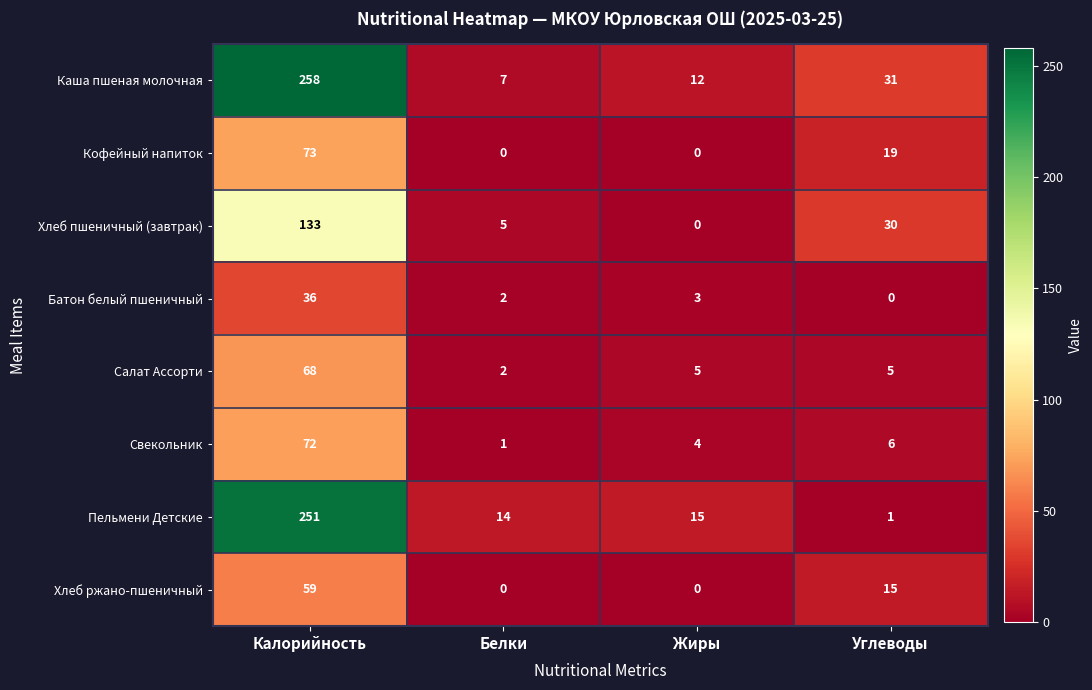

What is the sum of all Кофейный напиток values?

92